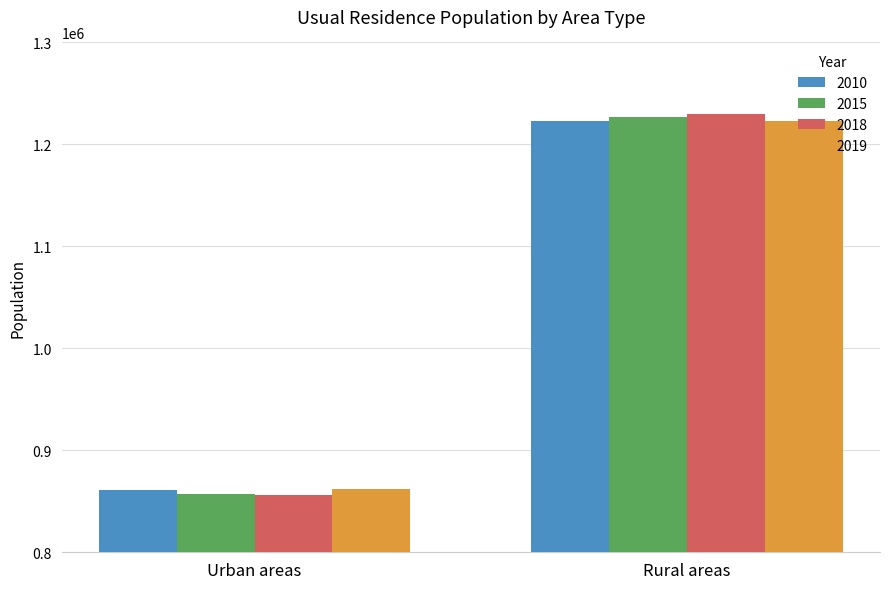

What is the difference between the 2019 values at Urban areas and Rural areas?

360881